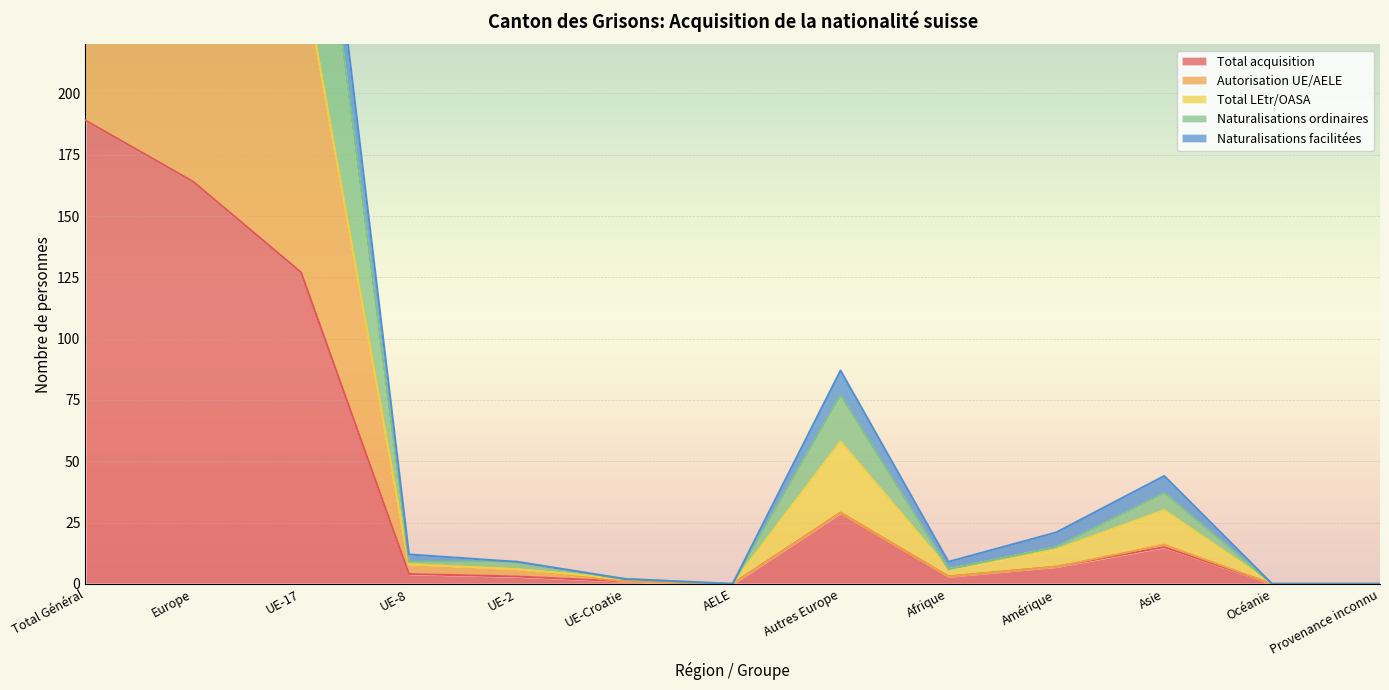

Which category has the highest value in the Total acquisition series?

Total Général